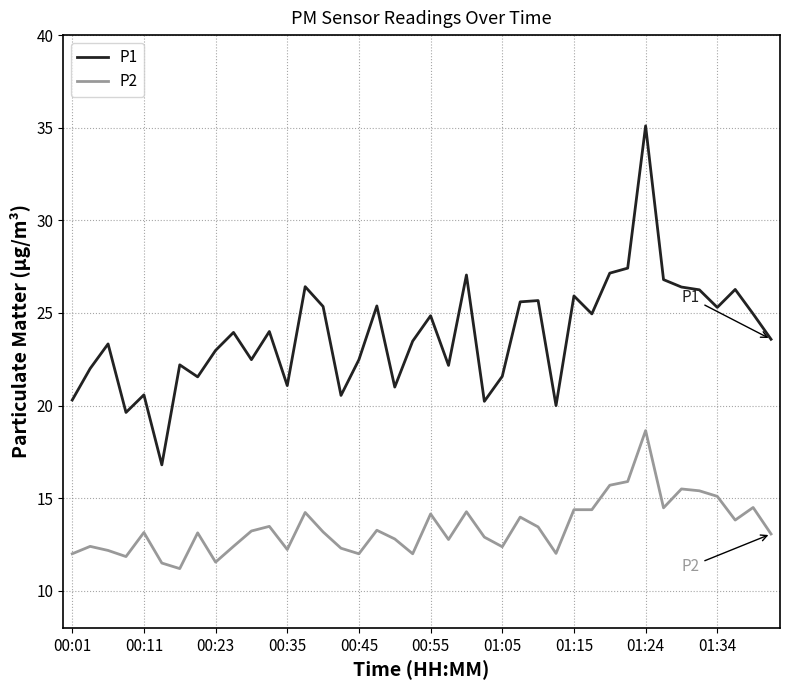

What is the maximum value for P1?

35.1